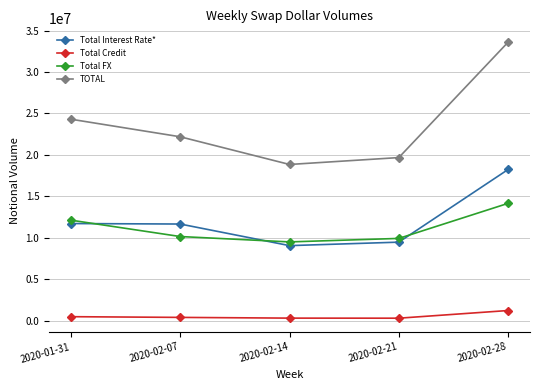

True or false: TOTAL and Total Interest Rate* cross at least once.

False